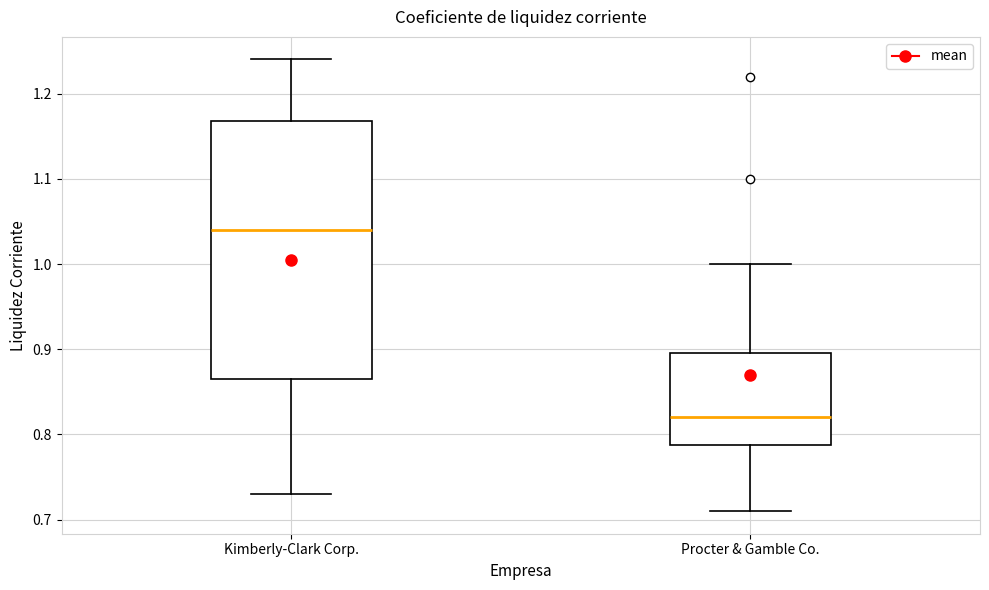

Comparing the boxes themselves (not the whiskers), which one is the tallest?

Kimberly-Clark Corp.